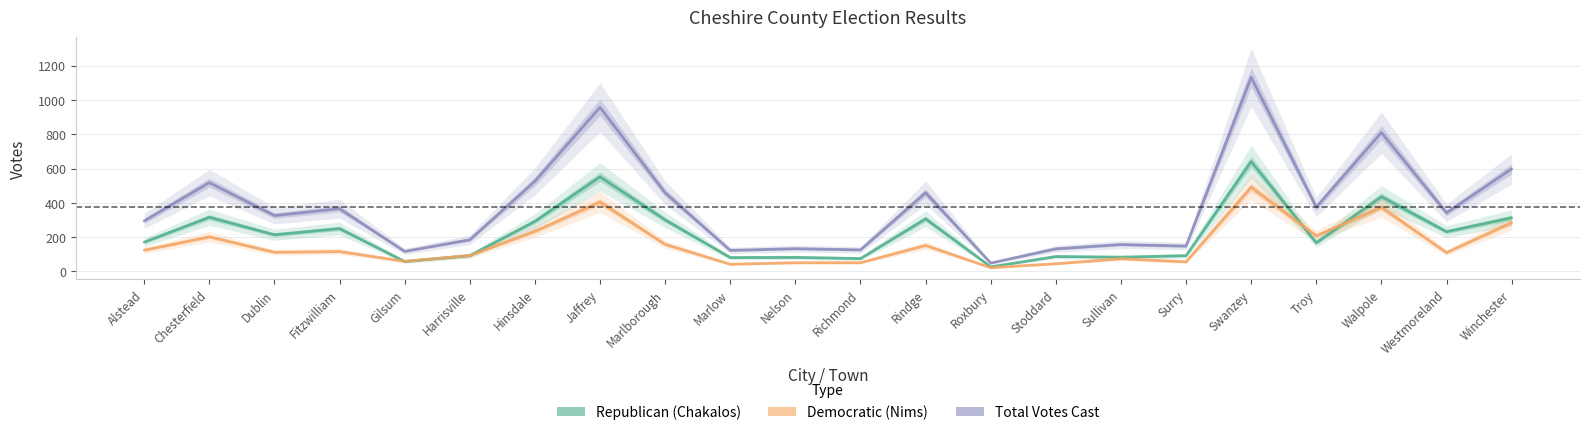

What are all the series names shown in the legend?

Republican (Chakalos), Democratic (Nims), Total Votes Cast